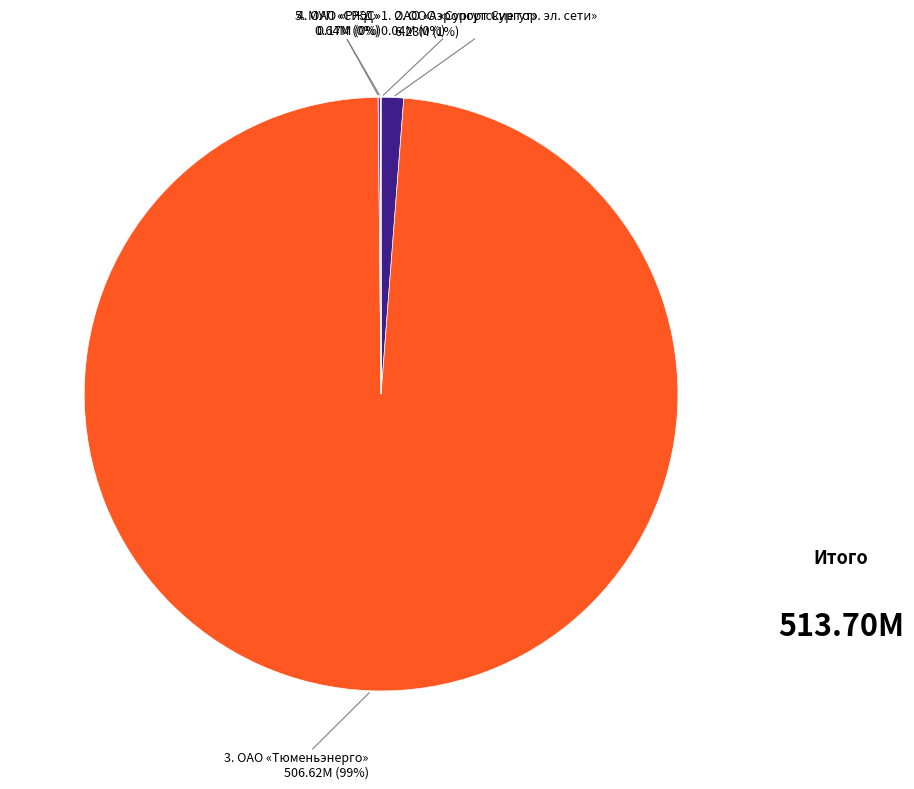

To the nearest percent, what is the difference between the largest and smallest slice percentages?

99%